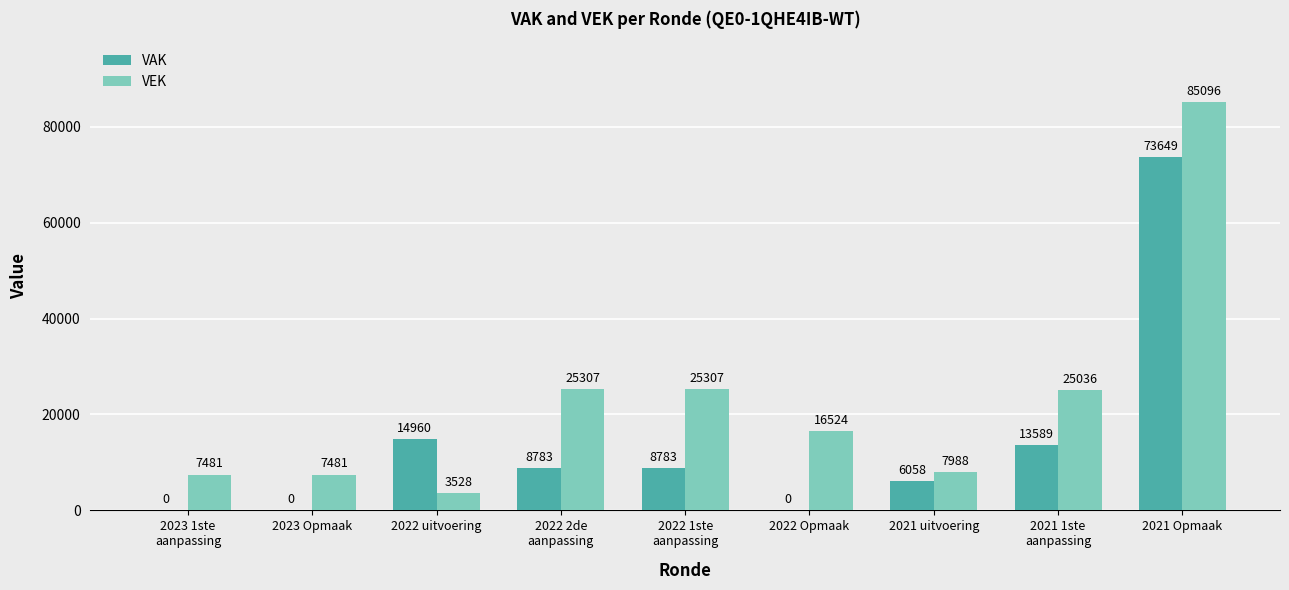

At which category does the chart reach its peak across all series?

2021 Opmaak